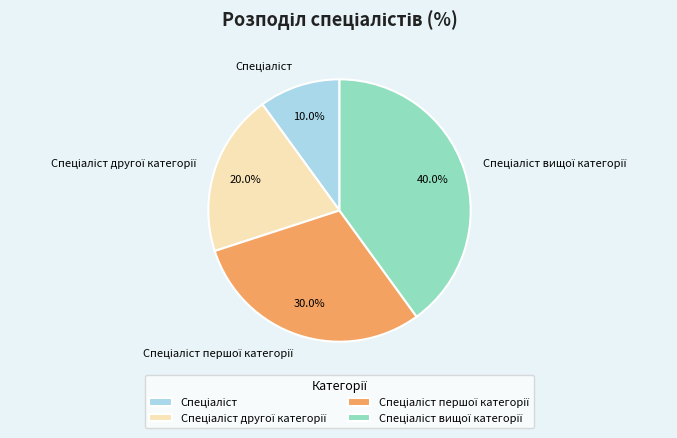

Does any single category account for the majority?

No